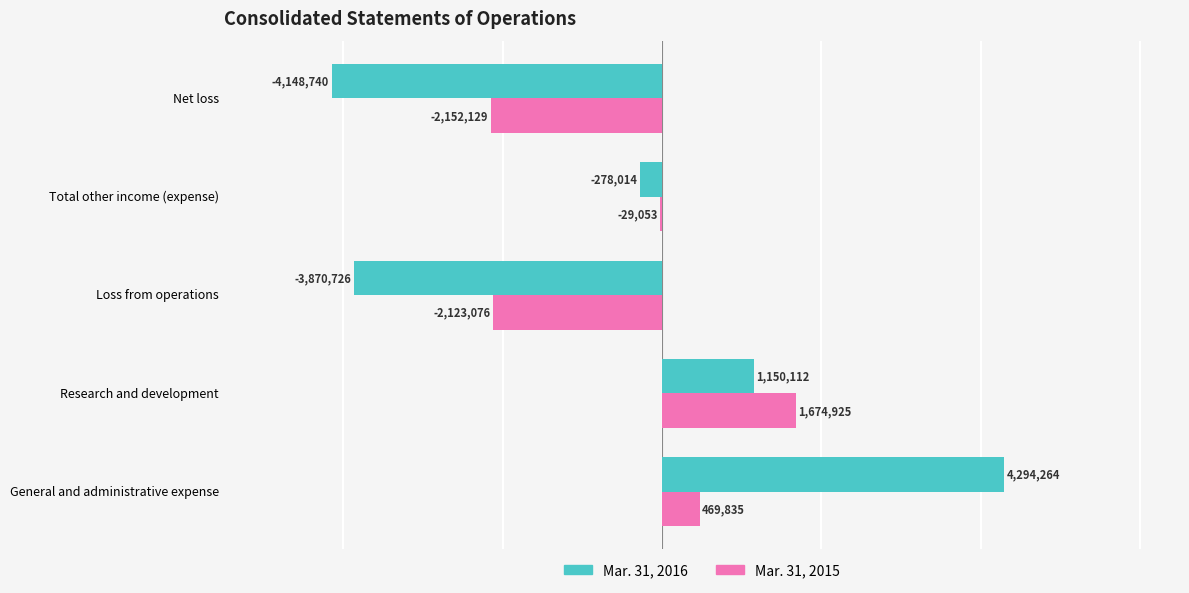

What is the total value across all series at General and administrative expense?

4764099